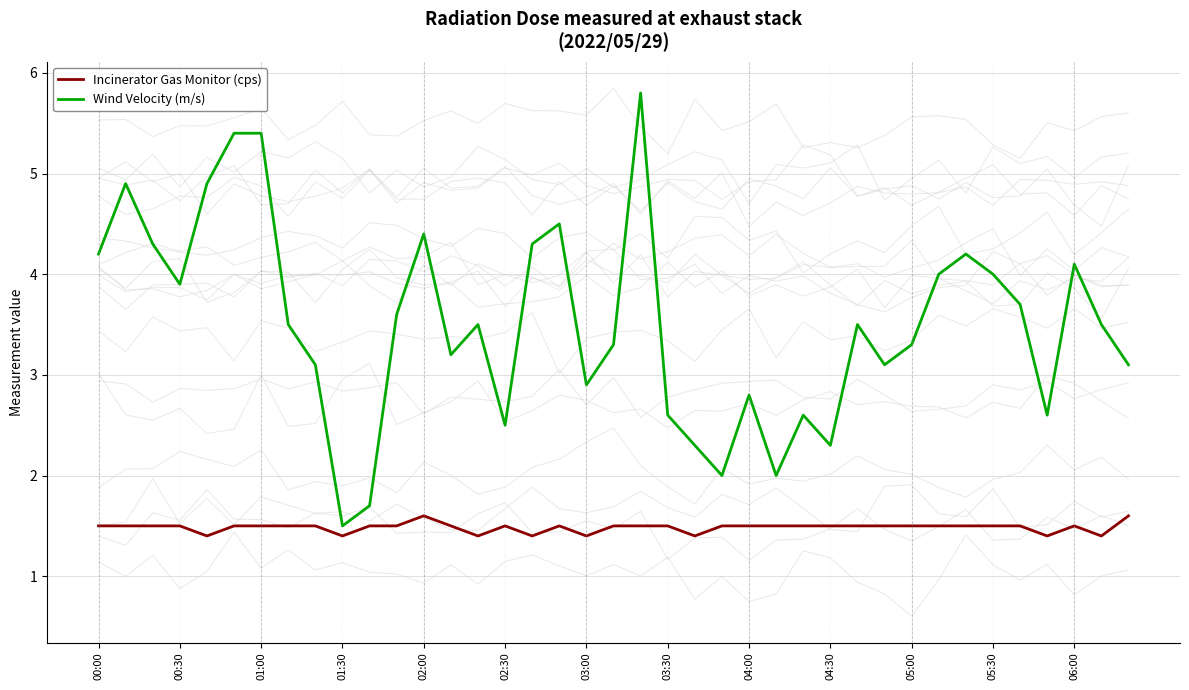

What is the minimum value for Wind Velocity (m/s)?

1.5